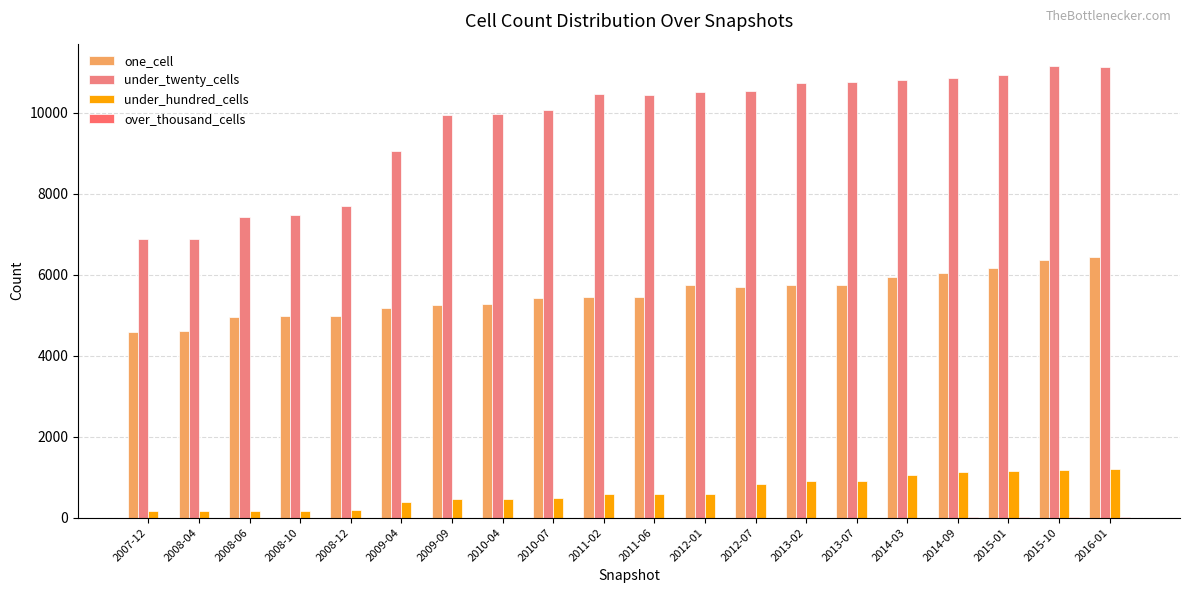

Count the number of data series in this chart.

4